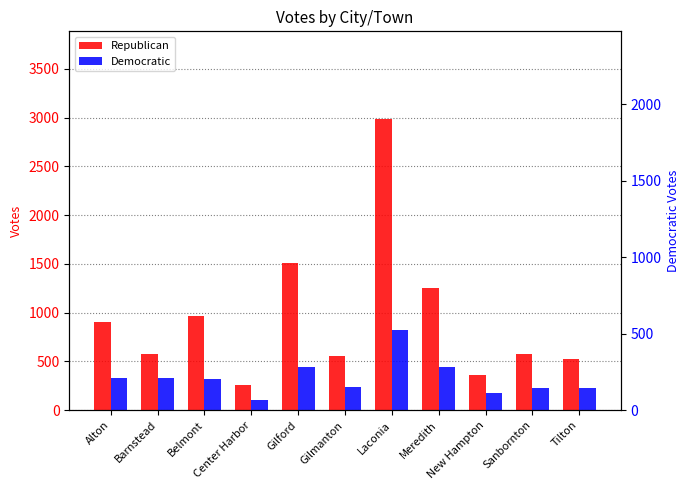

What position from the left is Alton?

1